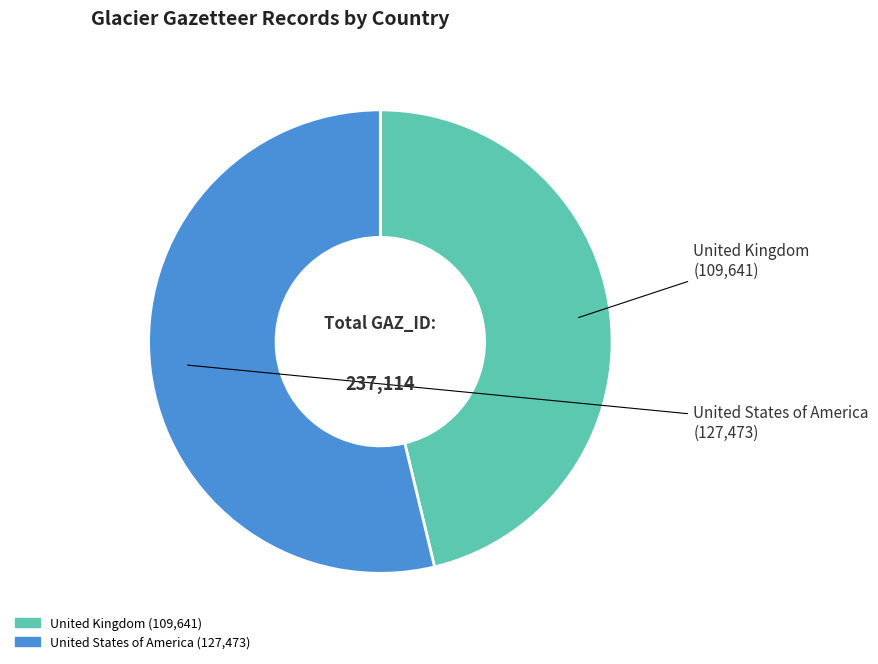

Count the number of slices in the pie.

2